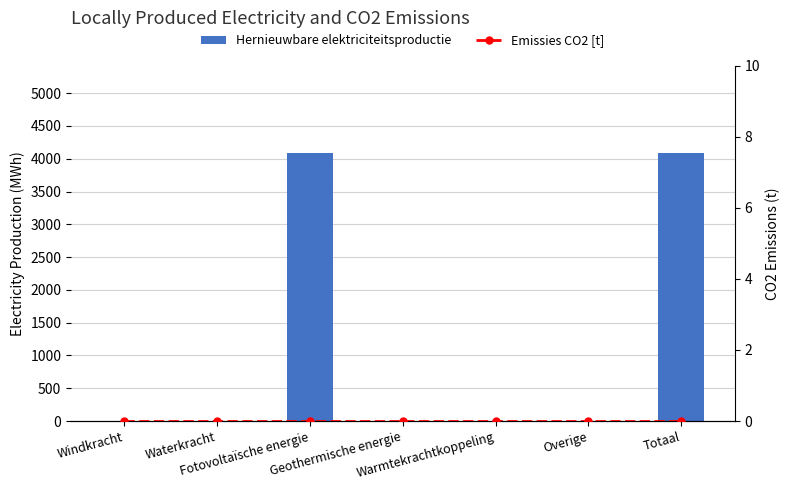

Which series has the largest total across all categories?

Hernieuwbare elektriciteitsproductie